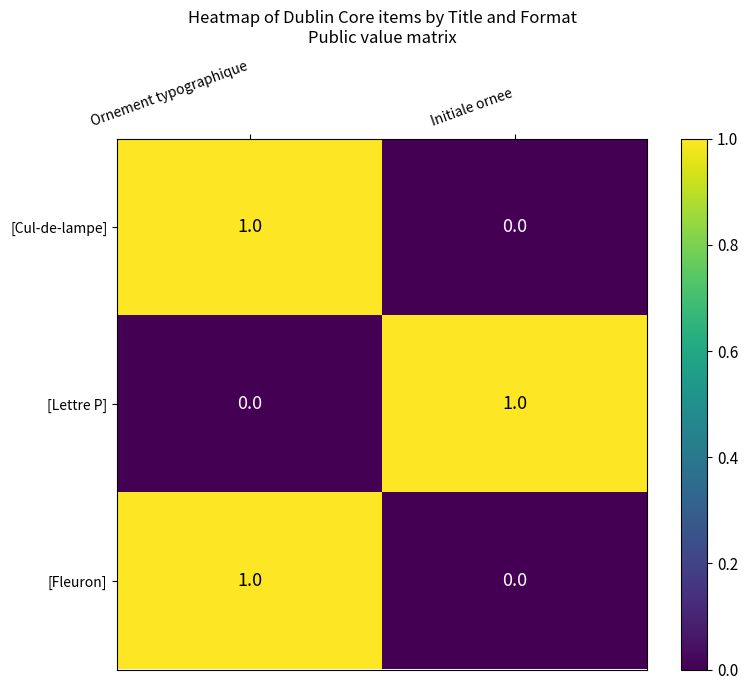

How many categories are shown in the chart?

2